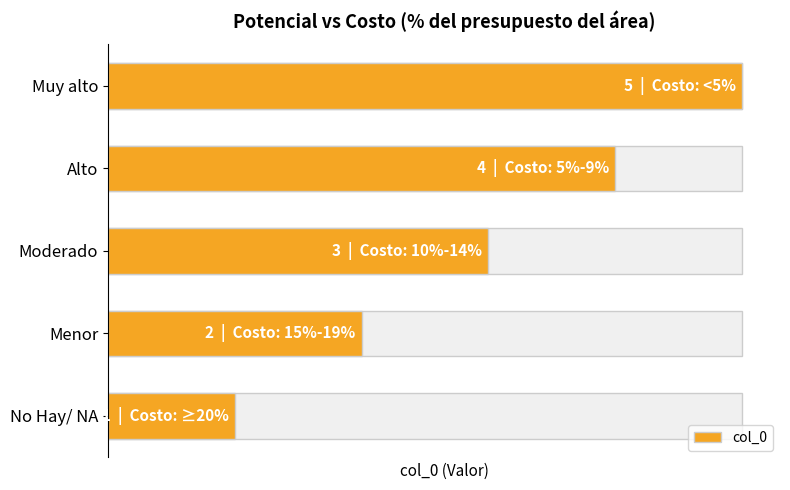

How many bars are there in total?

5